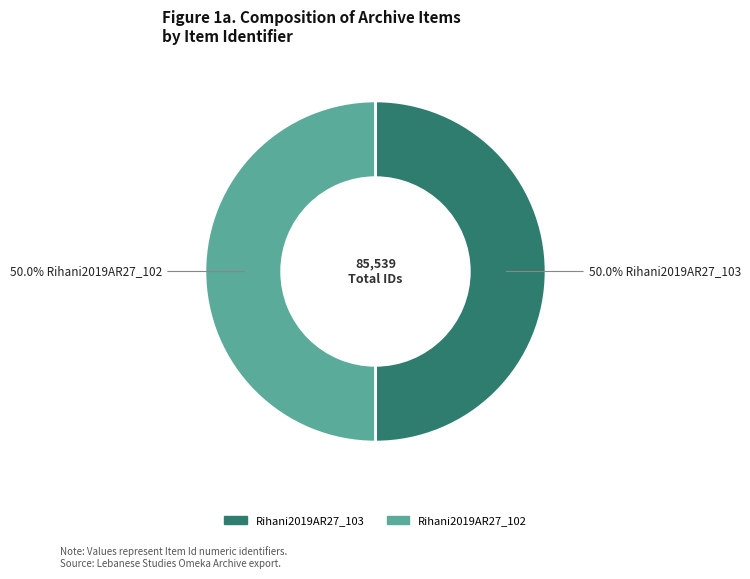

What percentage do Rihani2019AR27_103 and Rihani2019AR27_102 together represent?

100.0%